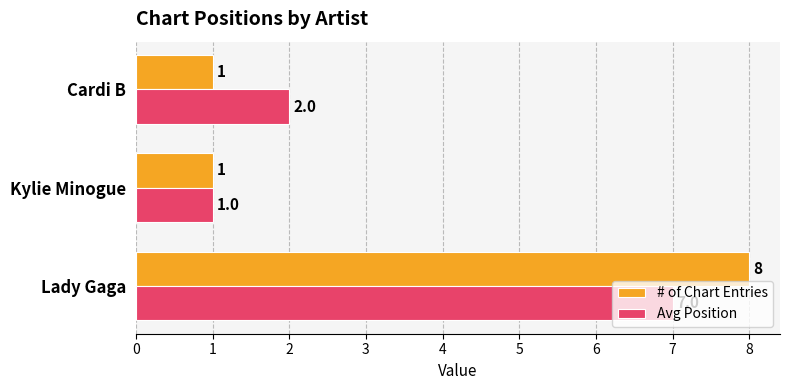

At which category does the chart reach its peak across all series?

Lady Gaga